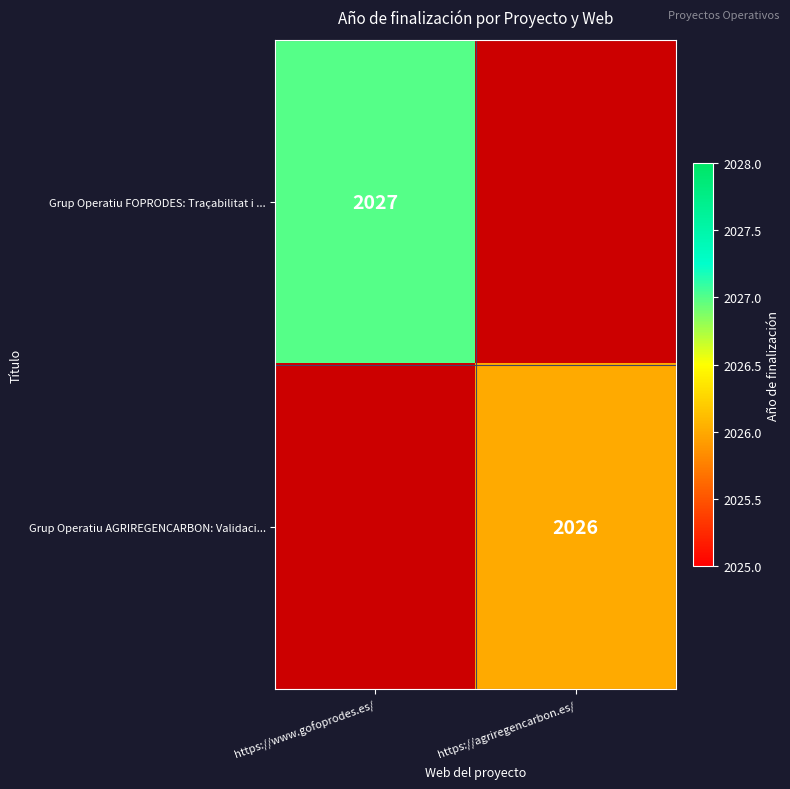

Is the value of Grup Operatiu AGRIREGENCARBON: Validaci... at https://agriregencarbon.es/ greater than the value of Grup Operatiu FOPRODES: Traçabilitat i ... at https://www.gofoprodes.es/?

No